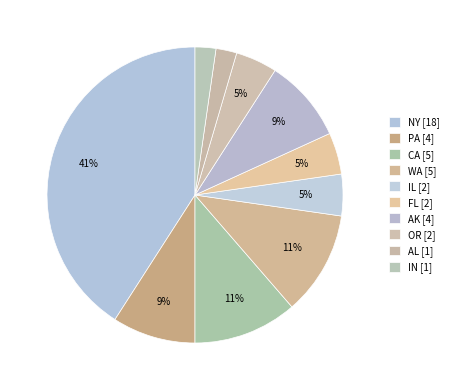

To the nearest percent, what is the difference between the largest and smallest slice percentages?

39%